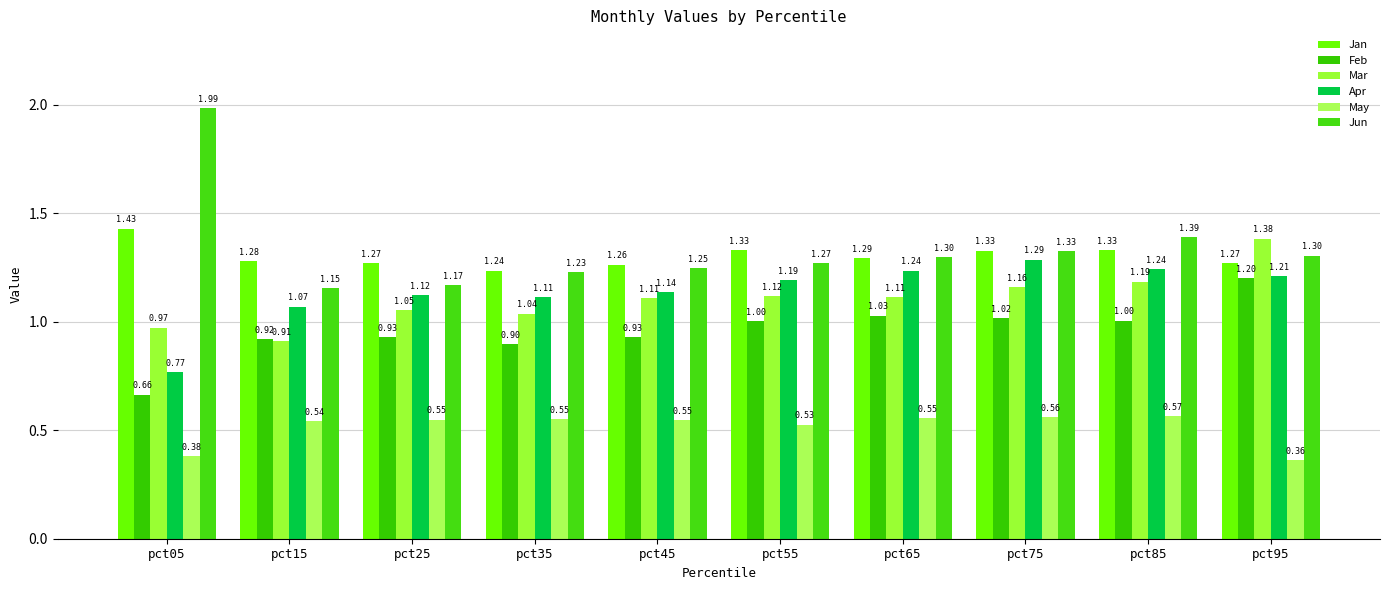

Is it true that Feb equals 0.9 at pct25?

True